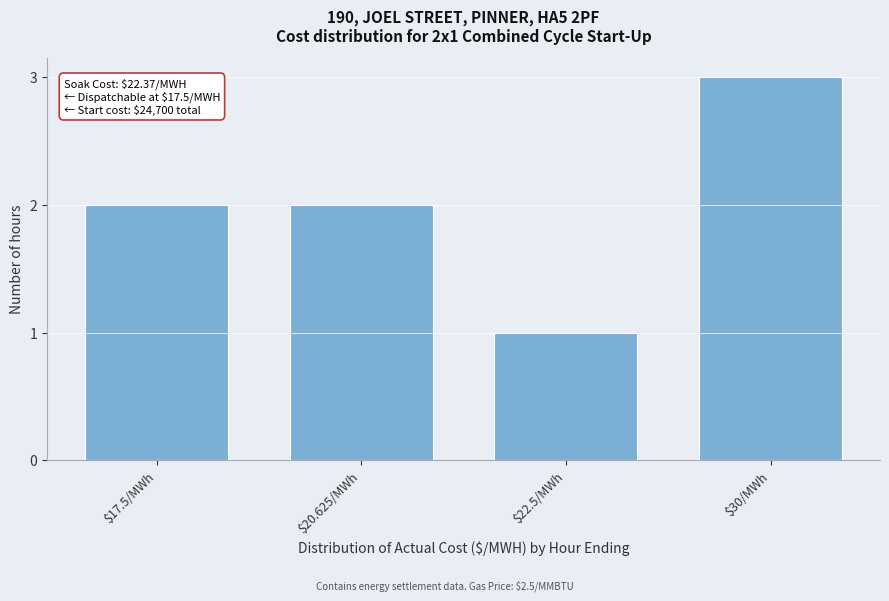

Reading left to right, extract all data points from this chart.

2	2	1	3